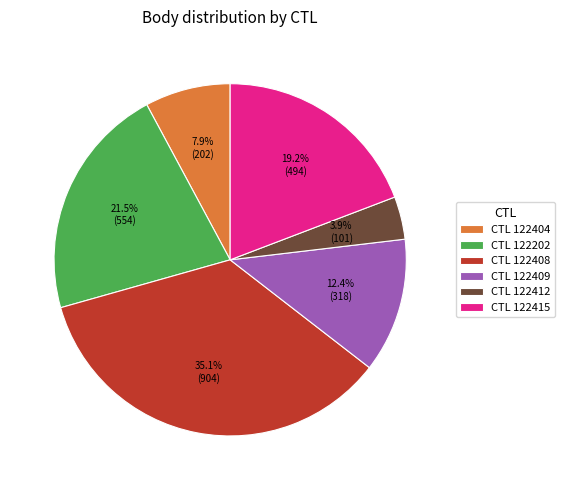

Does CTL 122415 account for over 50% of the chart?

No